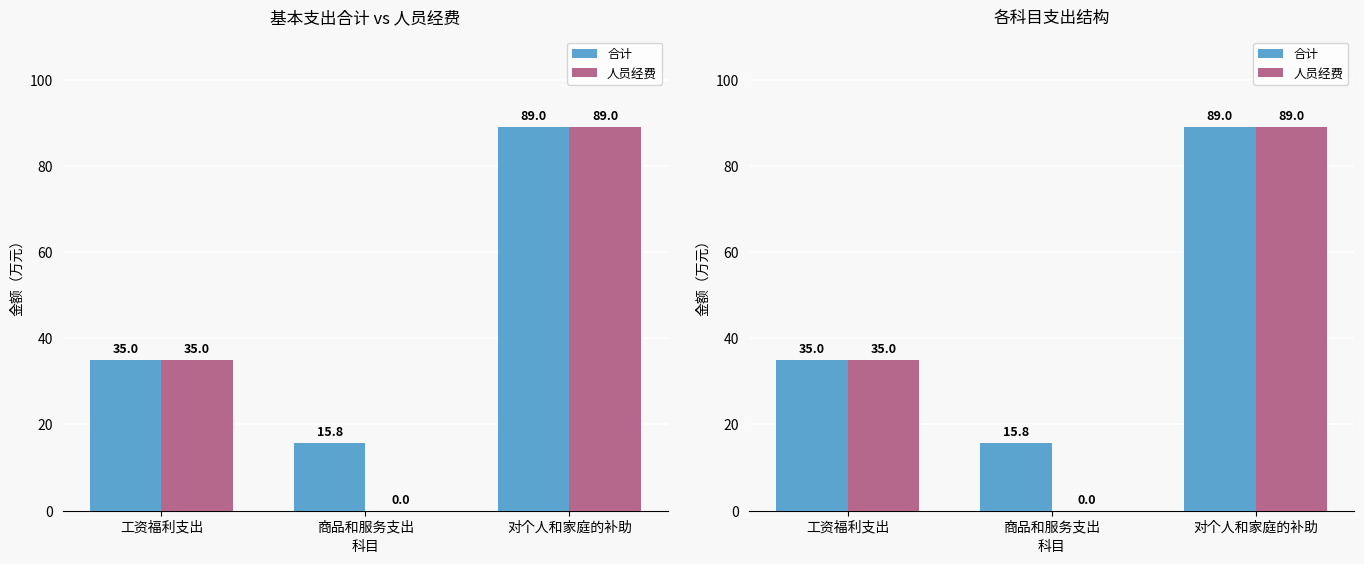

Where does the 合计 series first go above 35?

对个人和家庭的补助